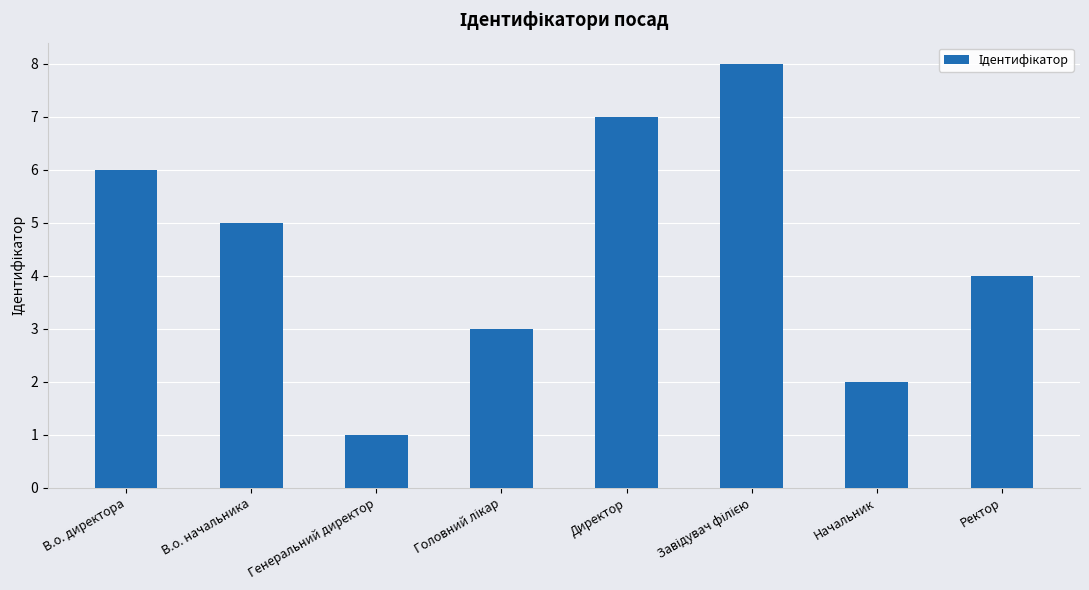

What is the change in value from Начальник to Ректор?

+2